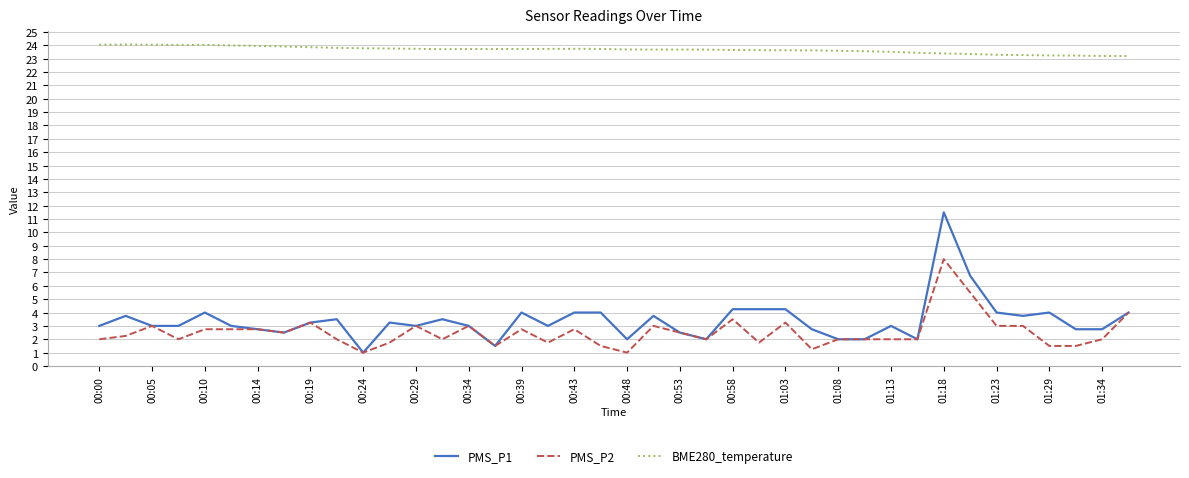

List the series in order of their peak value, highest first.

BME280_temperature, PMS_P1, PMS_P2